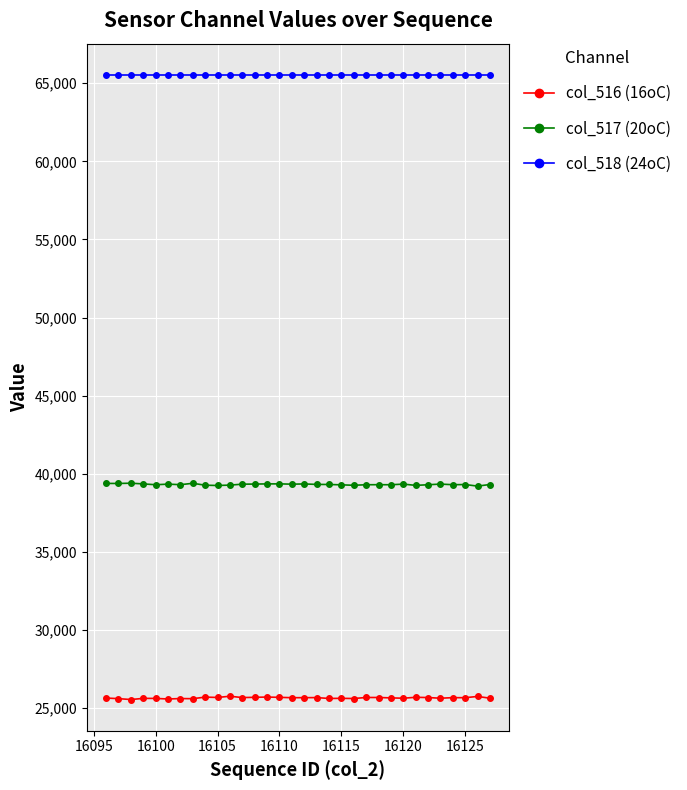

What is the value of the col_516 (16oC) point at the 25th from the left?

25634